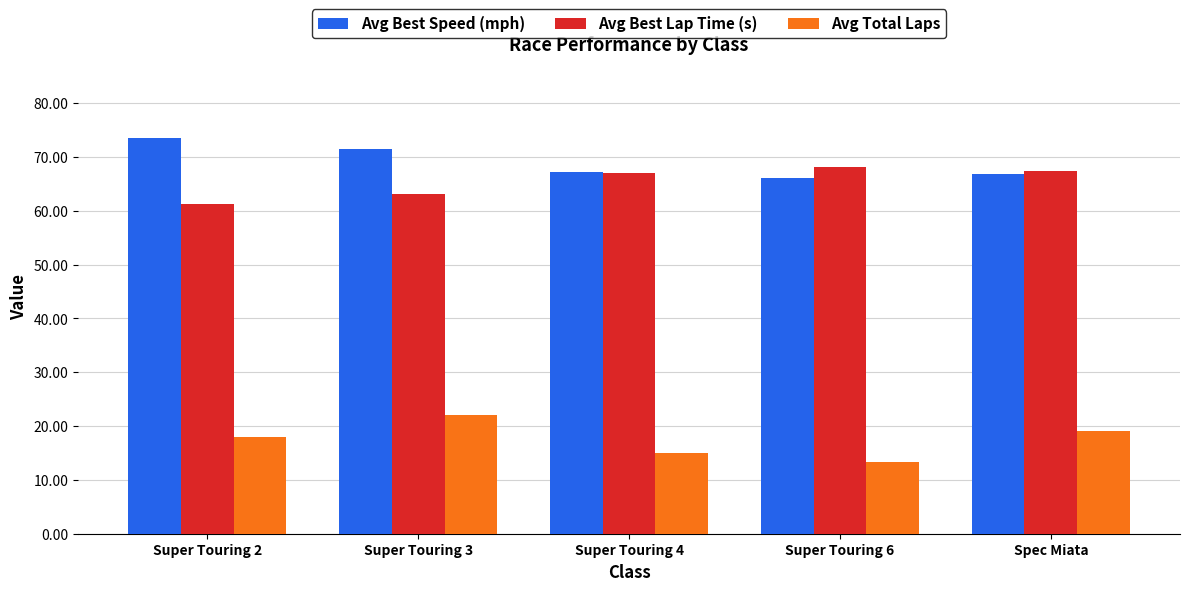

True or false: Avg Best Lap Time (s) has a value of 63.1 at Super Touring 3.

True